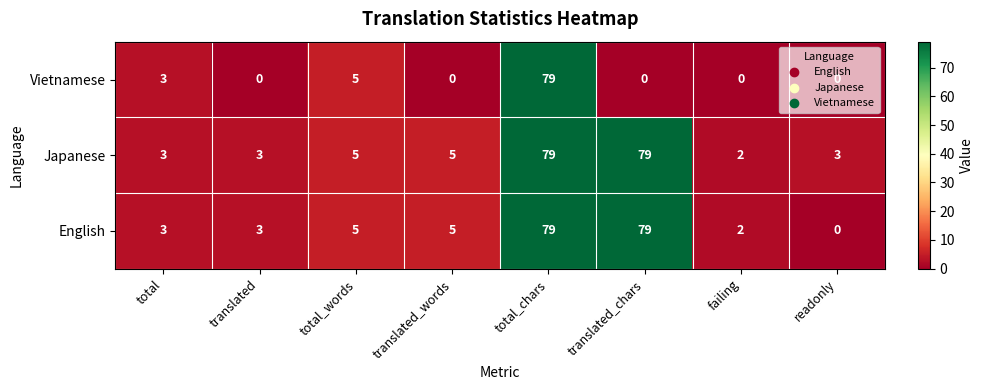

What is the difference between the highest and lowest values at translated_chars?

79